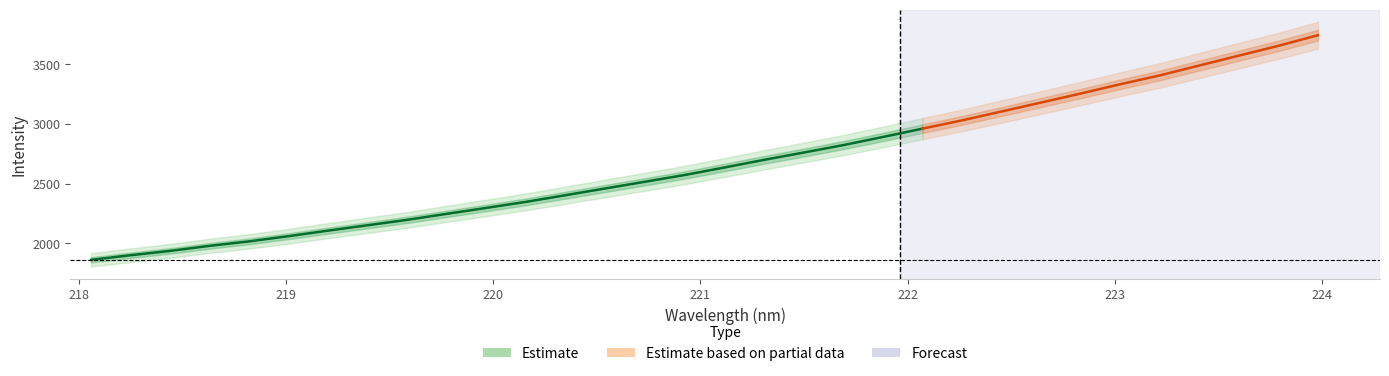

Does the chart display data point markers on the line(s)?

No